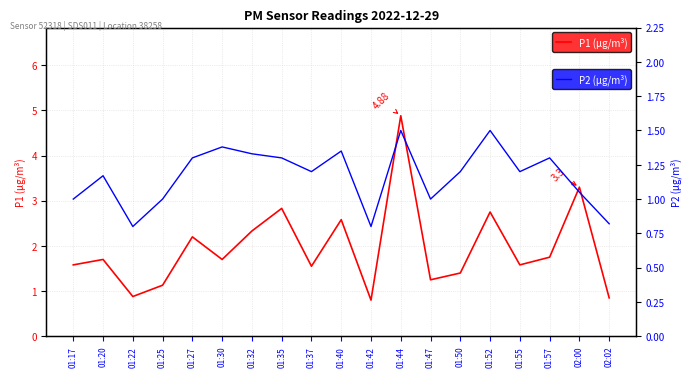

What is the value of the P1 (µg/m³) point at the 3rd from the left?

0.9